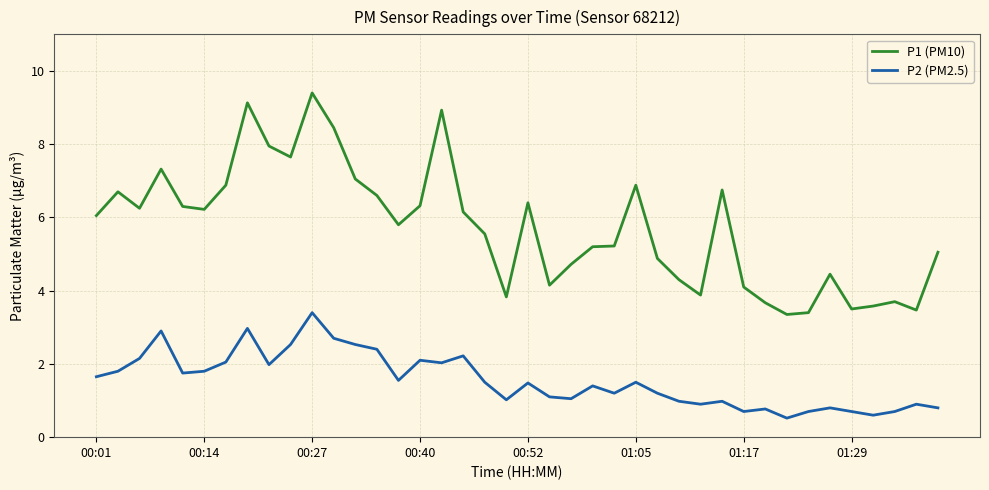

True or false: P2 (PM2.5) and P1 (PM10) intersect in this chart.

False